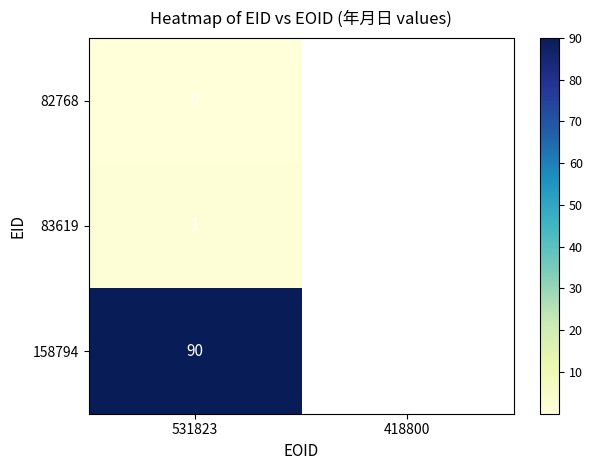

At 531823, list the series in order from smallest to largest.

82768, 83619, 158794